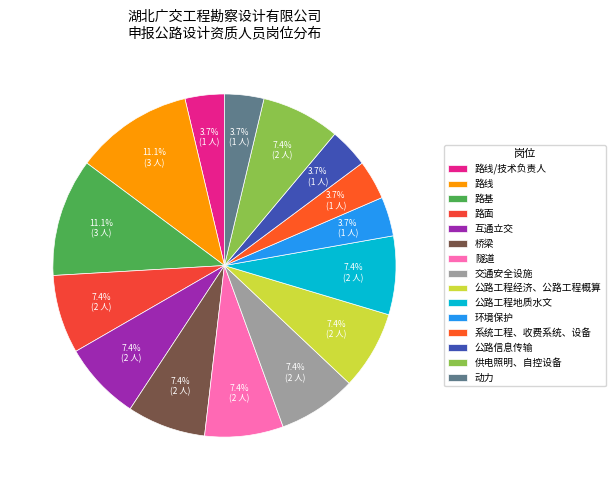

What percentage do 路面 and 桥梁 together represent?

14.8%